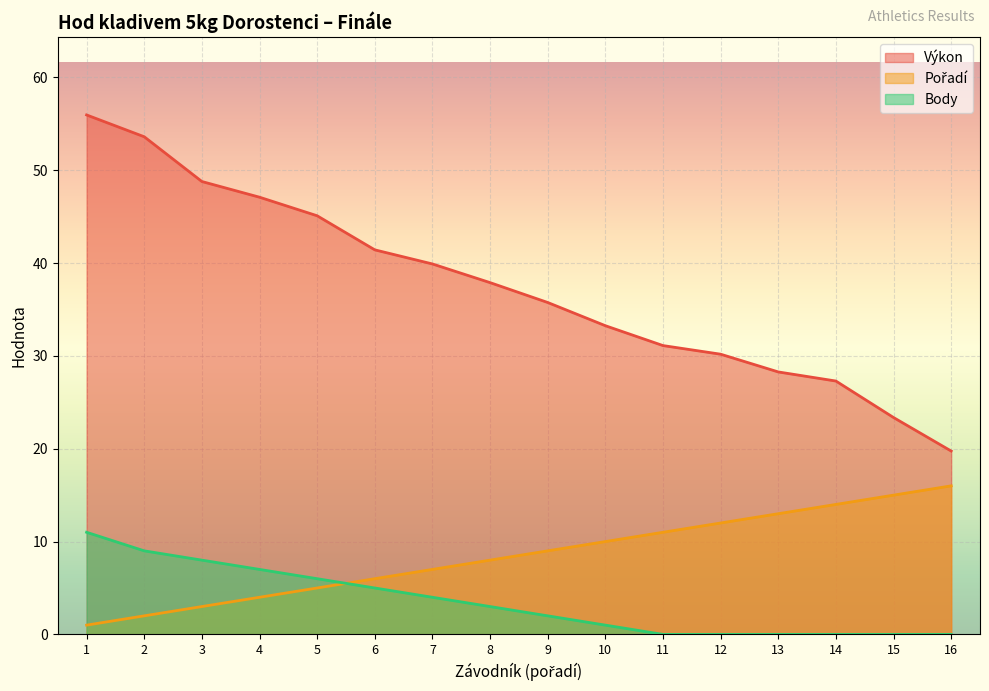

What is the maximum value shown in the chart?

56.0